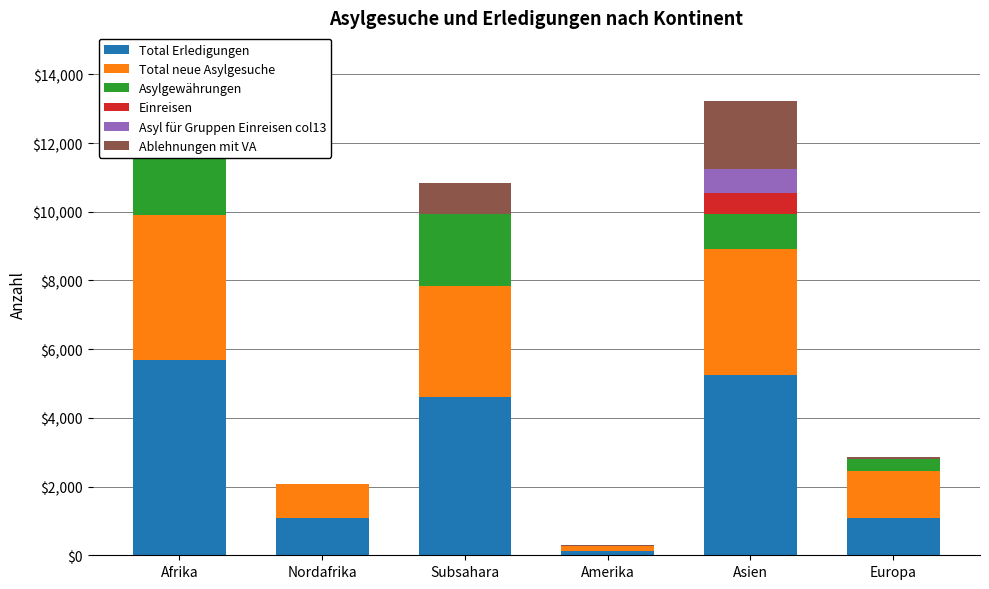

Rank the series at Asien from lowest to highest value.

Einreisen, Asyl für Gruppen Einreisen col13, Asylgewährungen, Ablehnungen mit VA, Total neue Asylgesuche, Total Erledigungen